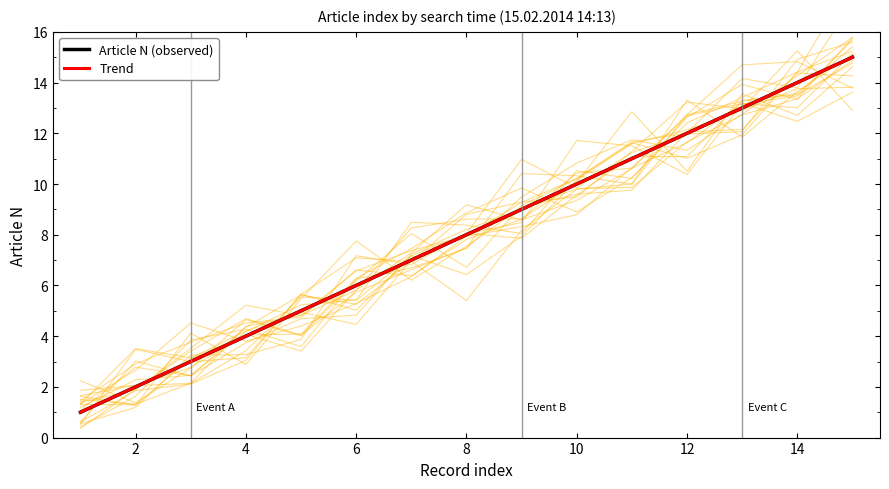

What is the highest value of the Article N (observed) series?

15